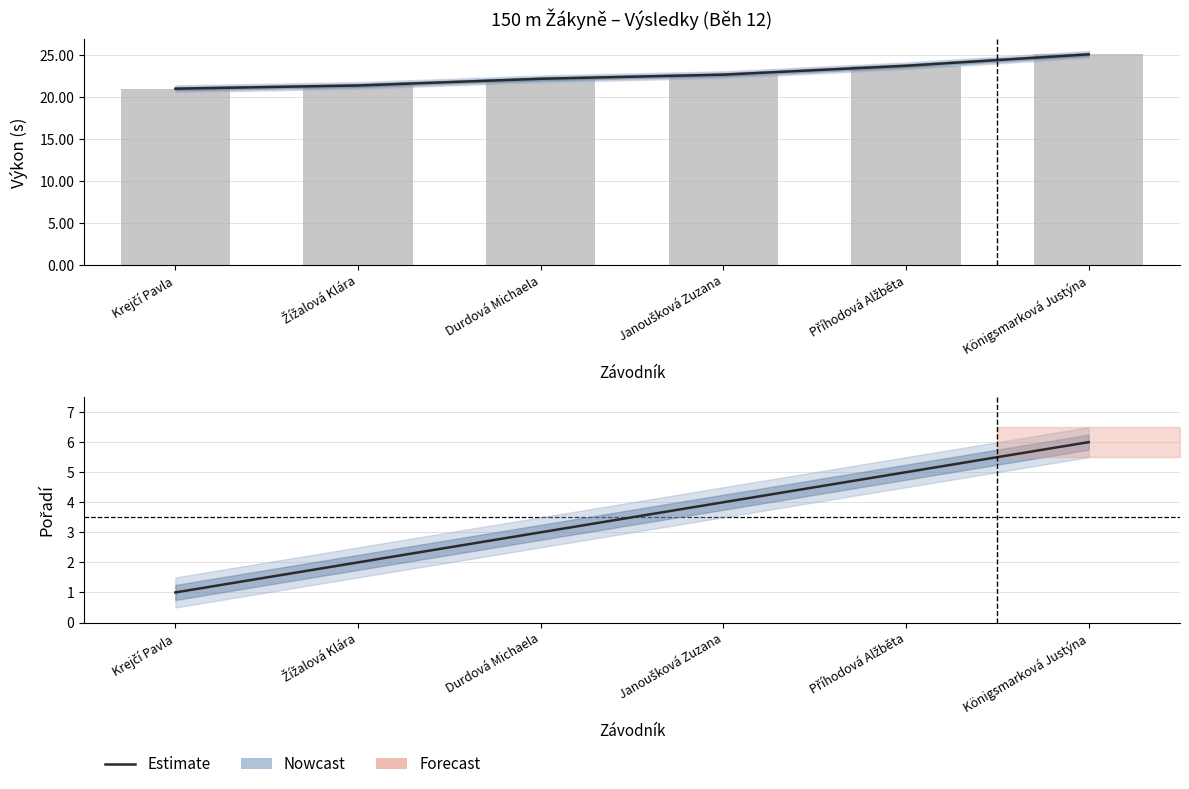

What is the minimum value shown in the chart?

1.0